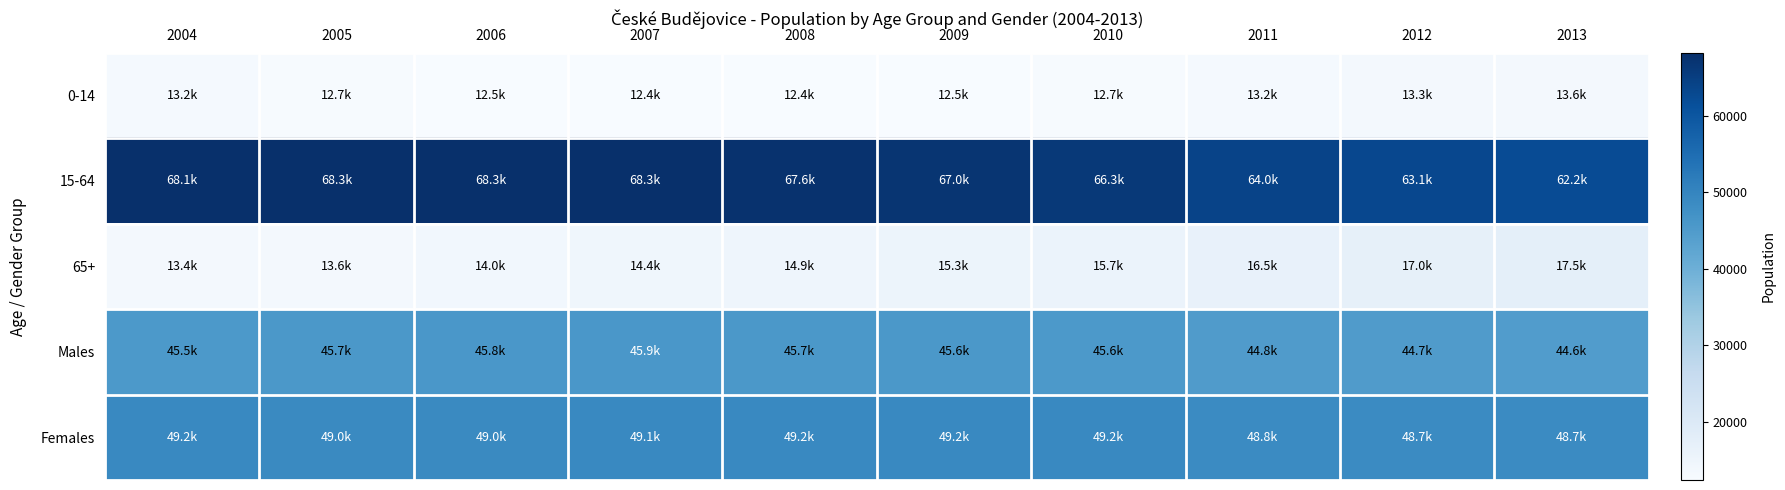

Reading left to right, list all the values displayed in this chart.

0-14: 2004=13189	2005=12739	2006=12462	2007=12358	2008=12406	2009=12497	2010=12726	2011=13155	2012=13340	2013=13553
15-64: 2004=68063	2005=68271	2006=68274	2007=68269	2008=67625	2009=67044	2010=66302	2011=63994	2012=63122	2013=62228
65+: 2004=13370	2005=13643	2006=14011	2007=14444	2008=14905	2009=15324	2010=15726	2011=16471	2012=17005	2013=17472
Males: 2004=45454	2005=45656	2006=45780	2007=45947	2008=45740	2009=45643	2010=45556	2011=44830	2012=44733	2013=44588
Females: 2004=49168	2005=48997	2006=48967	2007=49124	2008=49196	2009=49222	2010=49198	2011=48790	2012=48734	2013=48665